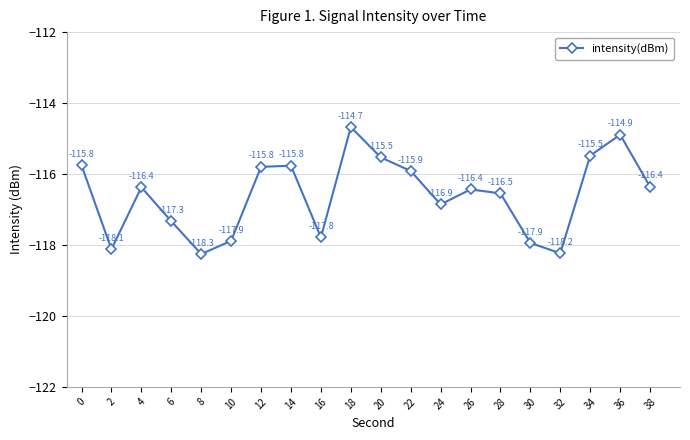

What is the greatest value displayed?

-114.7